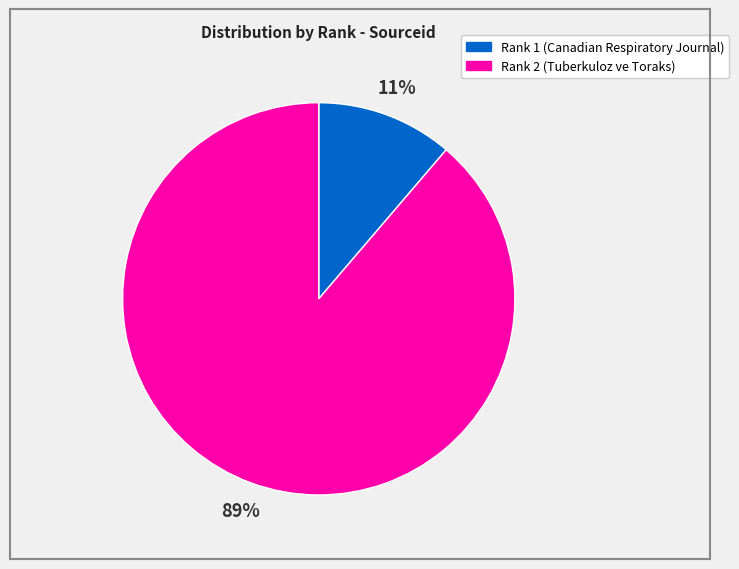

To the nearest percent, what is the average slice percentage?

50%